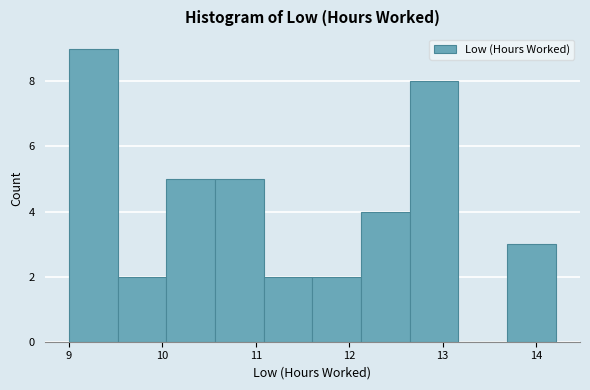

Reading left to right, transcribe this chart: for each bar, give the range it covers on the x-axis and its height. Neither the bar edges nor the heights are printed on the chart, so give them approximately, as read against the axes.

9.0 to 9.5: 9
9.5 to 10.0: 2
10.0 to 10.6: 5
10.6 to 11.1: 5
11.1 to 11.6: 2
11.6 to 12.1: 2
12.1 to 12.6: 4
12.6 to 13.2: 8
13.2 to 13.7: 0
13.7 to 14.2: 3